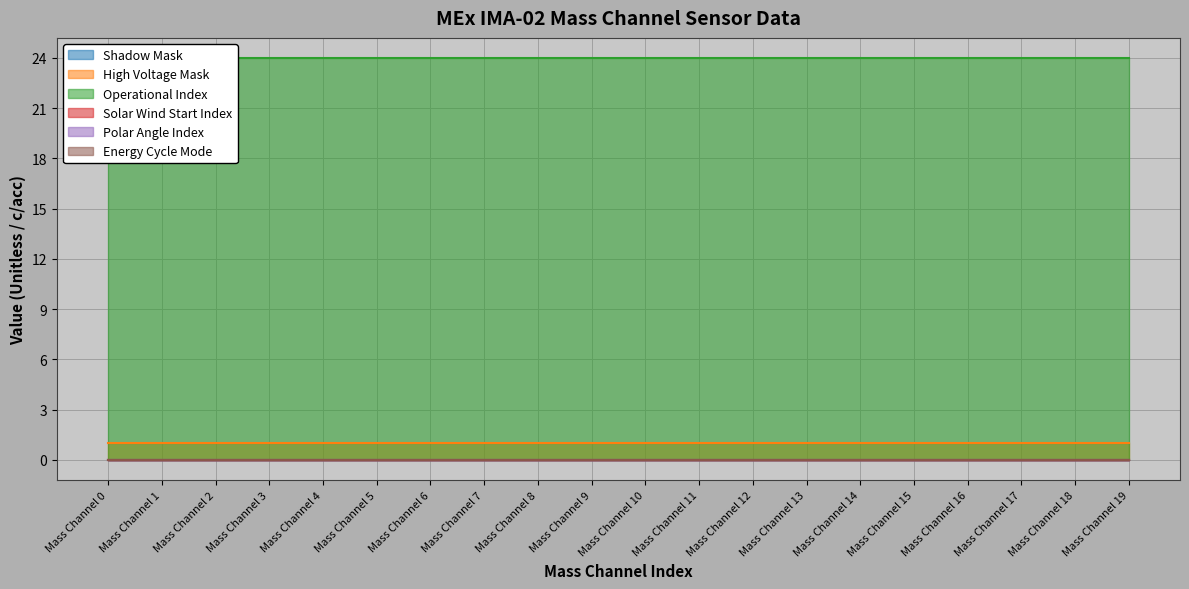

True or false: Energy Cycle Mode has more than 1 interior local peaks.

False